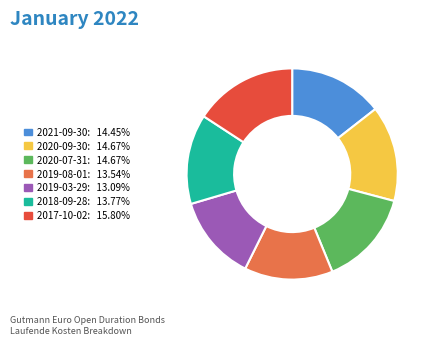

Combined, do 2017-10-02 and 2018-09-28 account for over 50%?

No